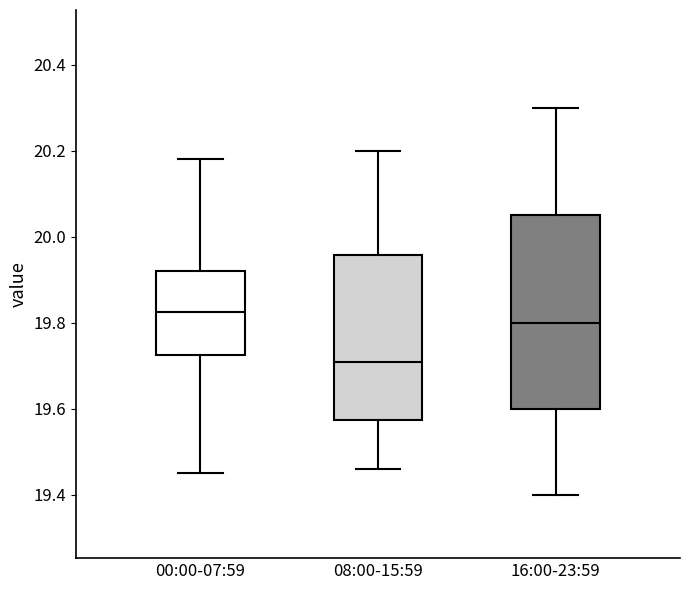

Comparing the boxes themselves (not the whiskers), which one is the tallest?

16:00-23:59